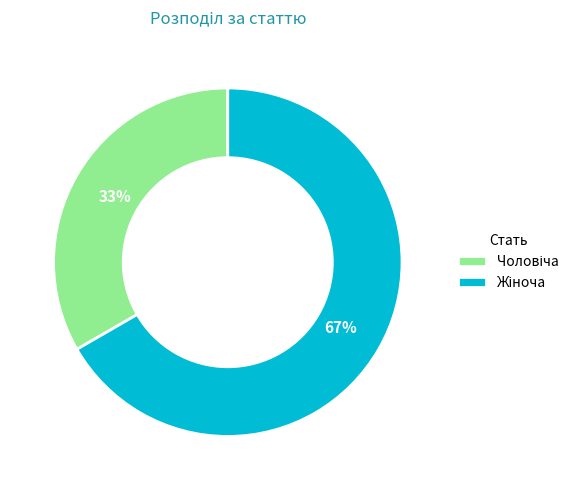

How many segments does this pie chart have?

2